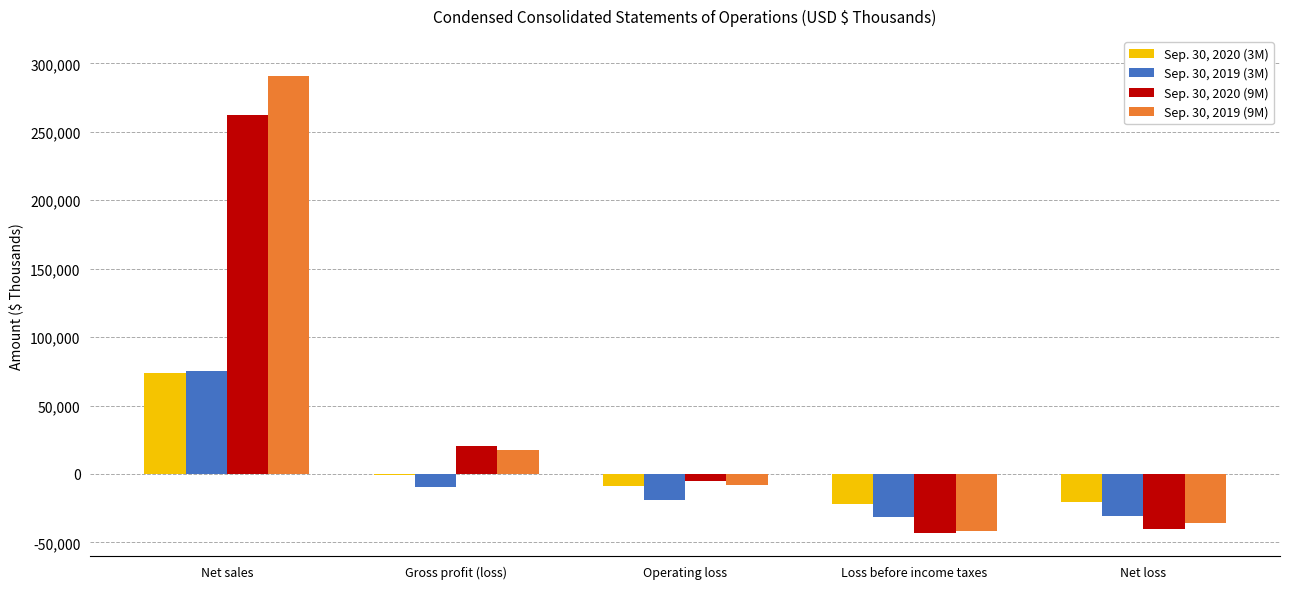

Is it true that Sep. 30, 2019 (9M) equals -41519 at Loss before income taxes?

True